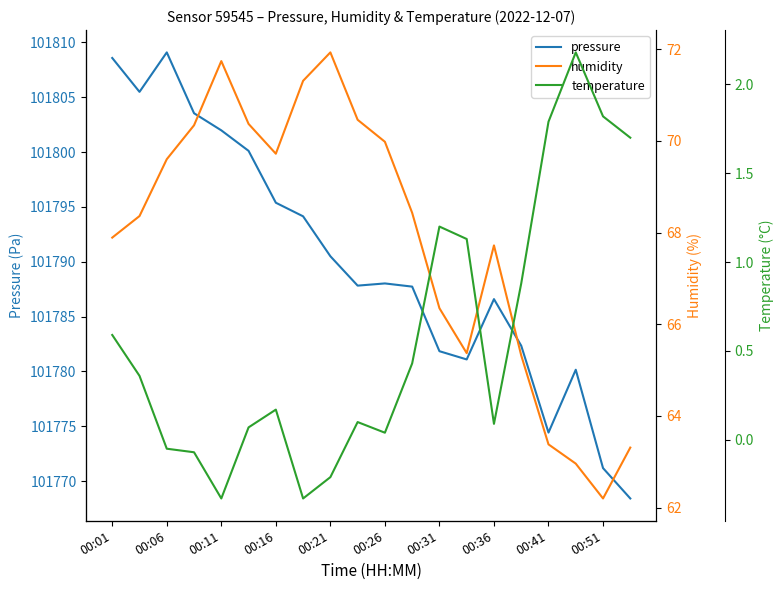

Does the chart display data point markers on the line(s)?

No